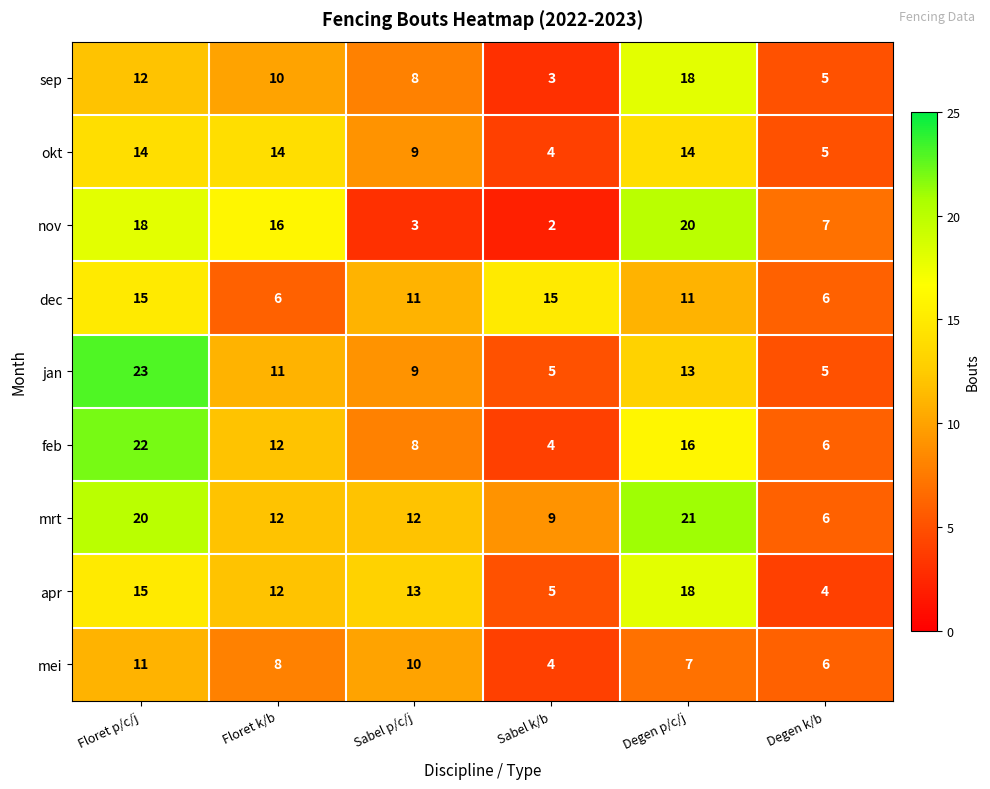

How many series are shown in this chart?

9